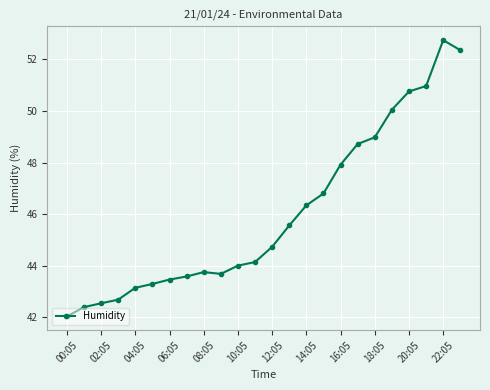

How many lines are shown in the chart?

1